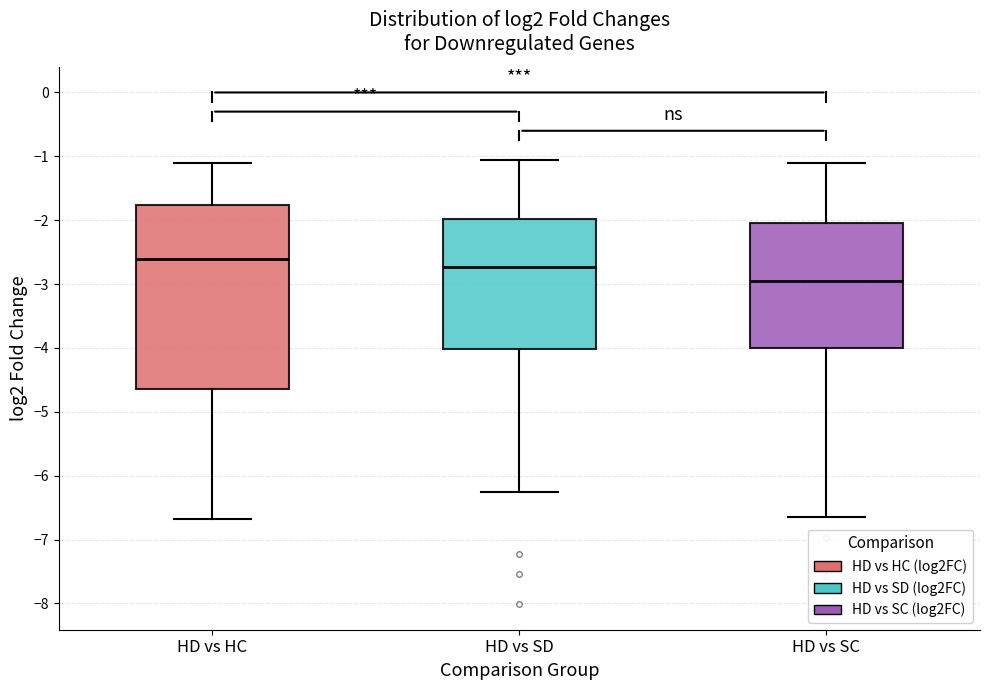

Reading left to right, transcribe this box plot: for each box, give where its median line is, the range the box spans, and where its two whiskers end, as read against the y-axis. The values are not printed on the chart, so give them approximately, as read against the axis.

HD vs HC: median -2.6, box -4.6 to -1.8, whiskers -6.7 to -1.1
HD vs SD: median -2.7, box -4.0 to -2.0, whiskers -6.3 to -1.1
HD vs SC: median -3.0, box -4.0 to -2.0, whiskers -6.6 to -1.1